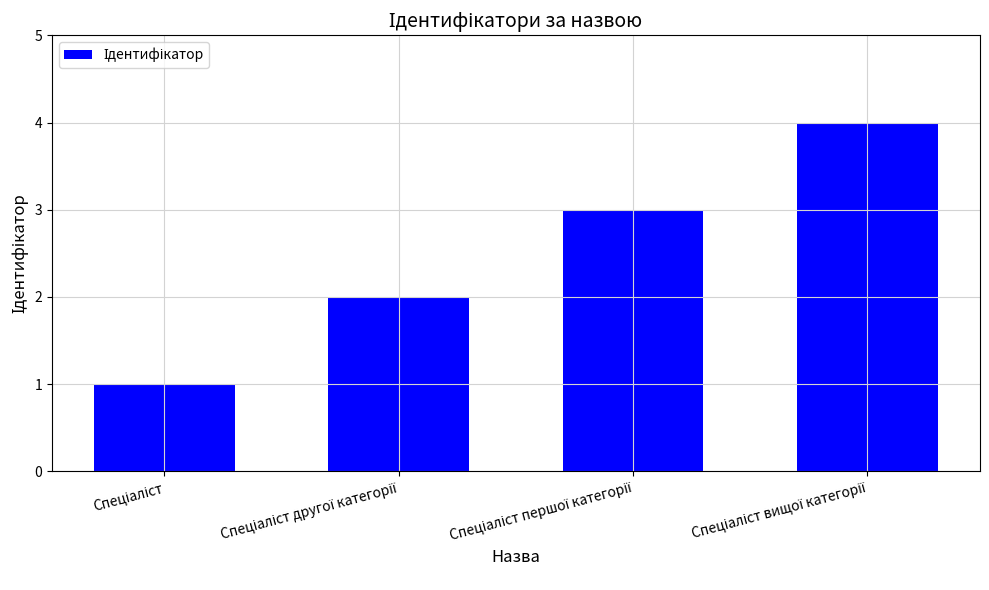

What is the difference between the maximum and minimum values?

3